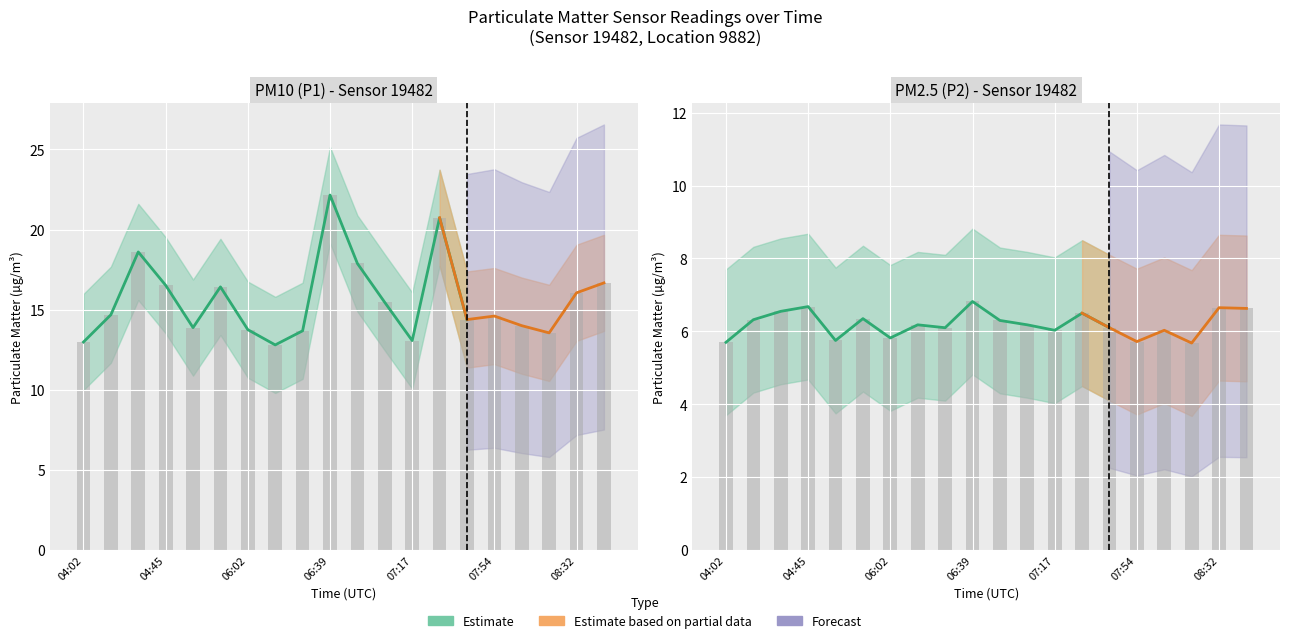

Reading left to right, what are all the values shown in this chart?

P1: 13.0	14.7	18.6	16.5	13.9	16.4	13.8	12.8	13.7	22.1	17.9	15.4	13.1	20.7	14.4	14.6	14.0	13.6	16.1	16.7
P2: 5.7	6.3	6.5	6.7	5.8	6.3	5.8	6.2	6.1	6.8	6.3	6.2	6.0	6.5	6.1	5.7	6.0	5.7	6.7	6.6